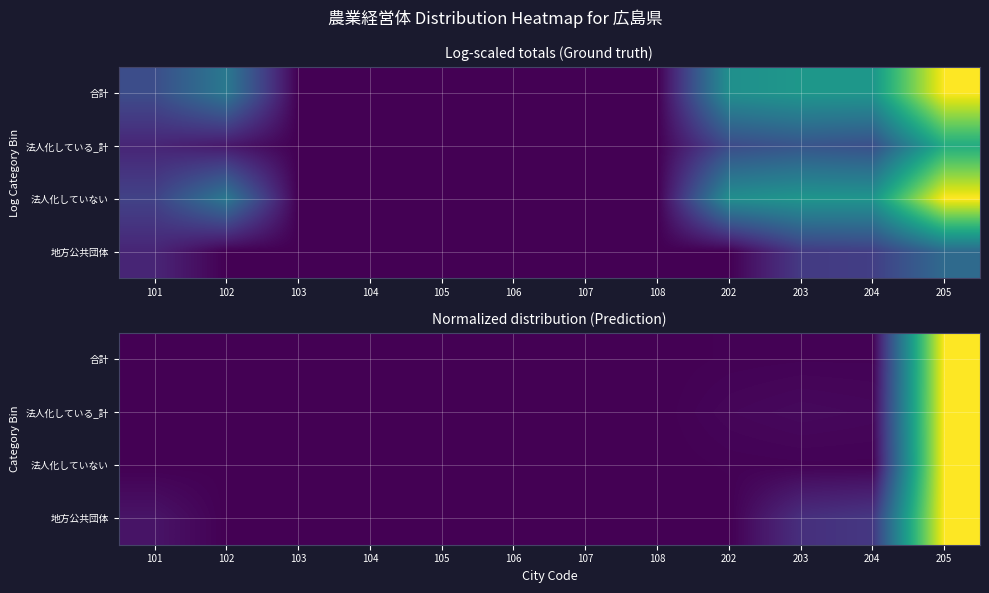

Is it true that 法人化していない equals 0.6 at 106?

False